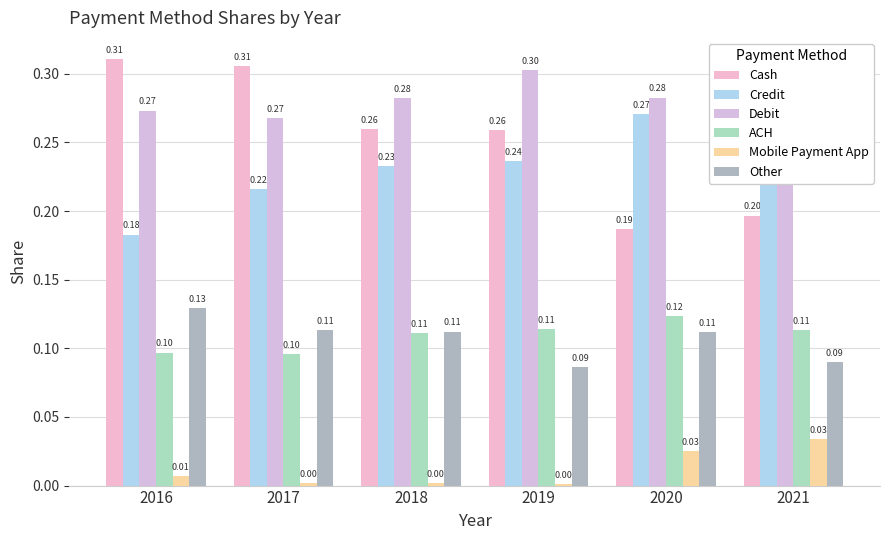

At which category is the sum across all series the highest?

2016